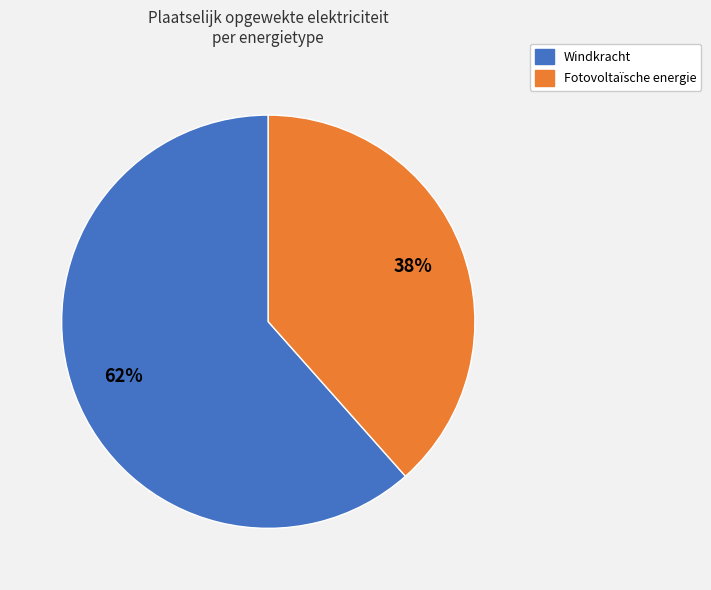

What is the ratio of the value at Windkracht to the value at Fotovoltaïsche energie?

1.6